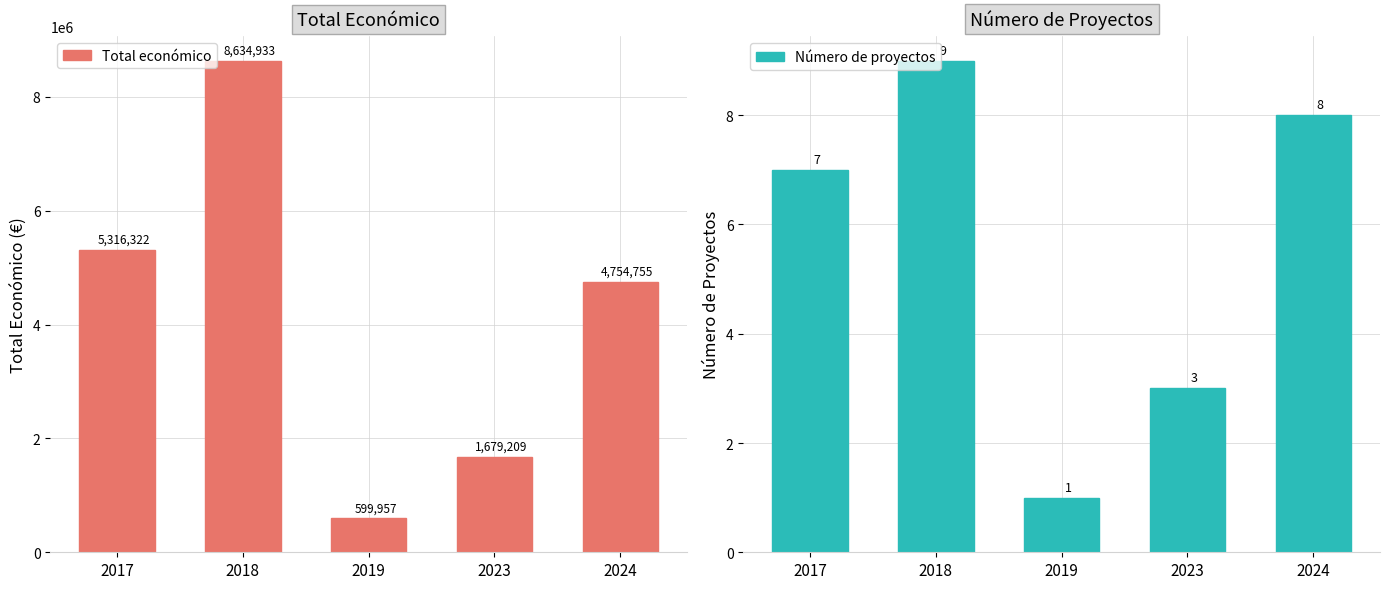

At which label does Total económico reach its minimum?

2019